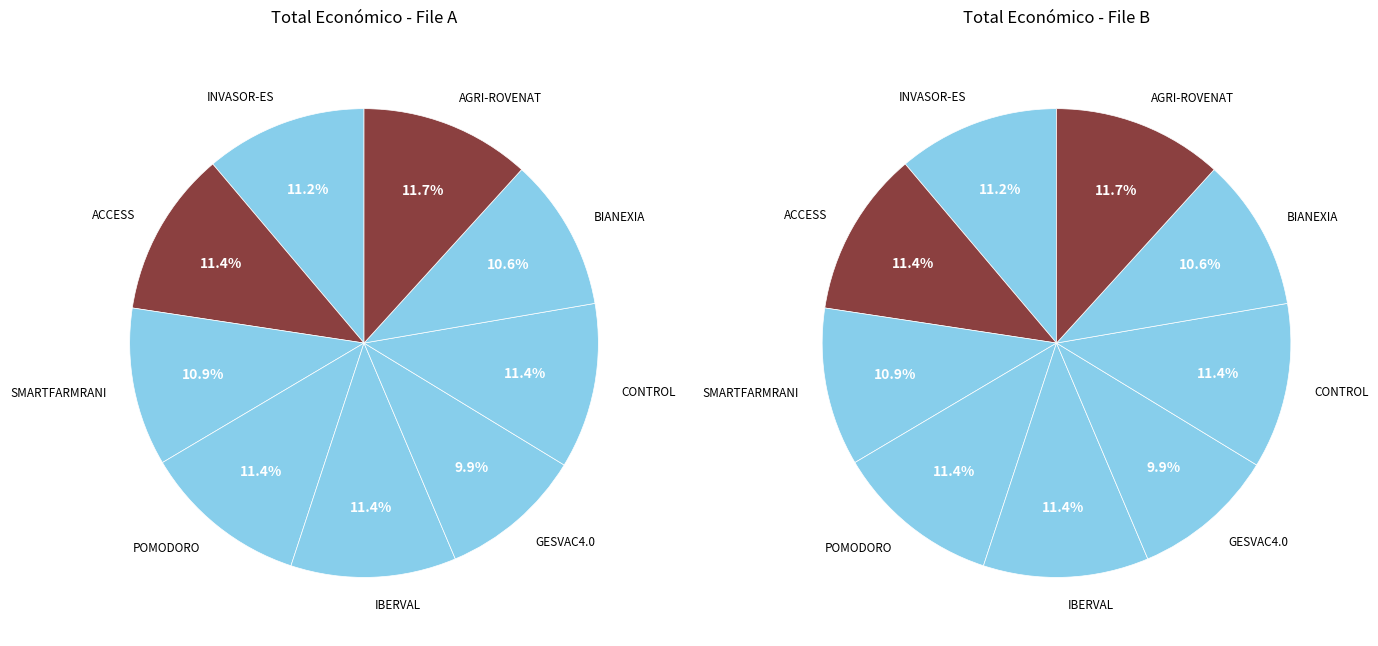

Count the number of slices in the pie.

9